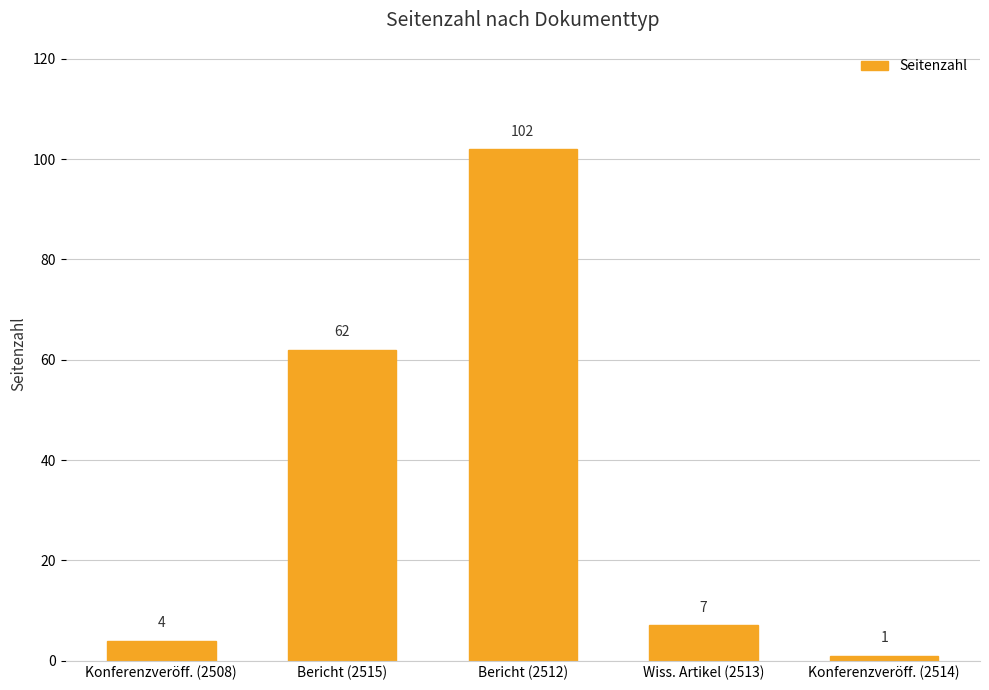

What is the sum of all values?

176